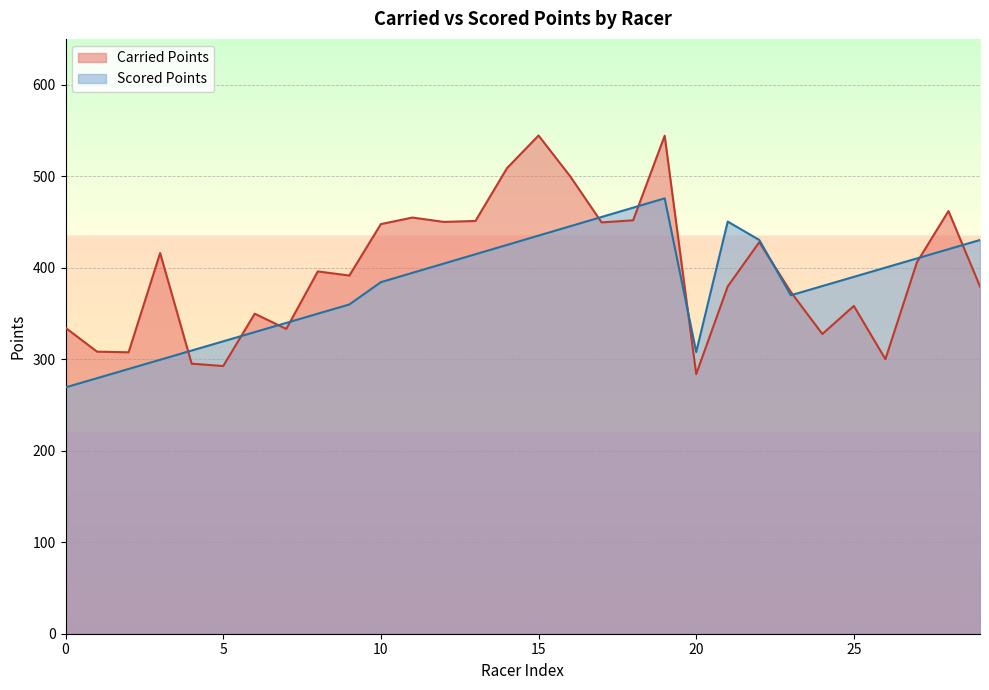

Which category has the lowest value across all series?

0